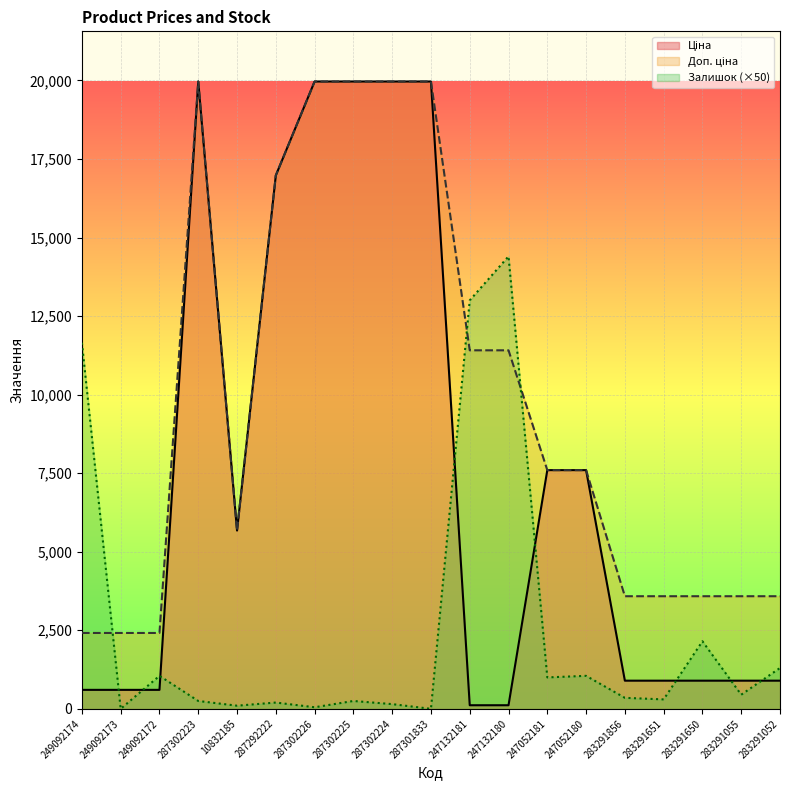

At which category does Залишок reach its first local peak?

249092172